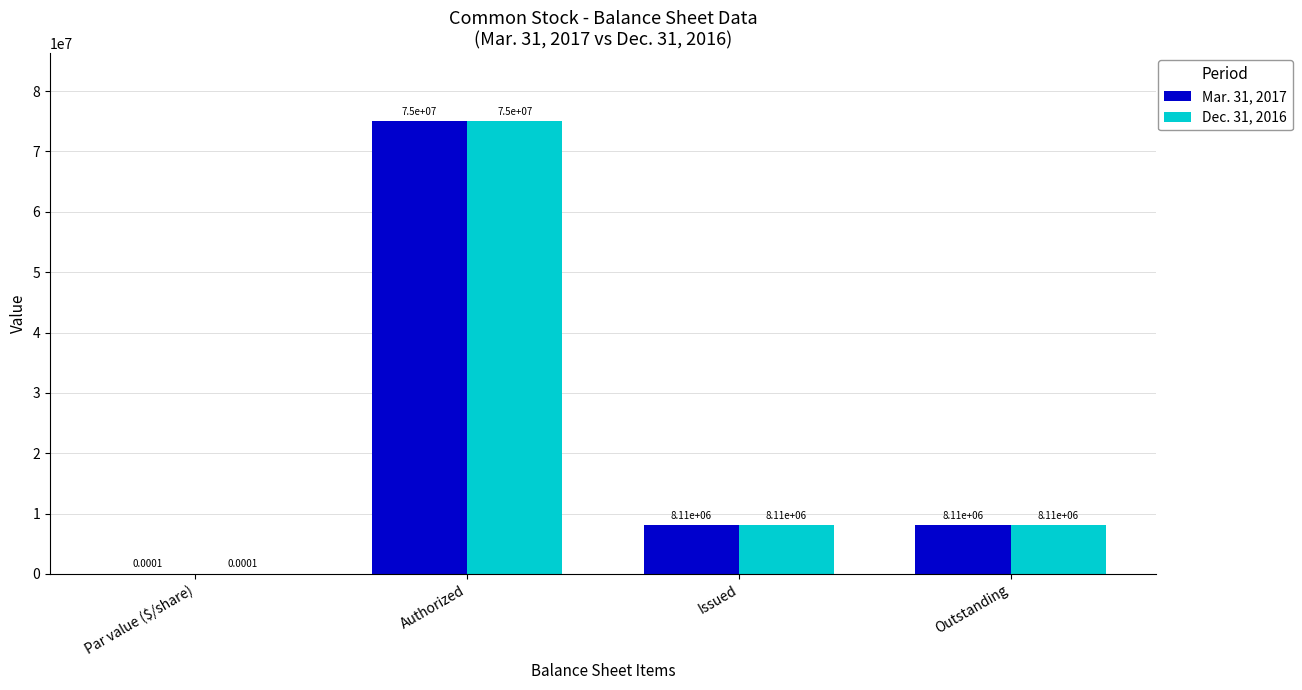

How many series are shown in this chart?

2